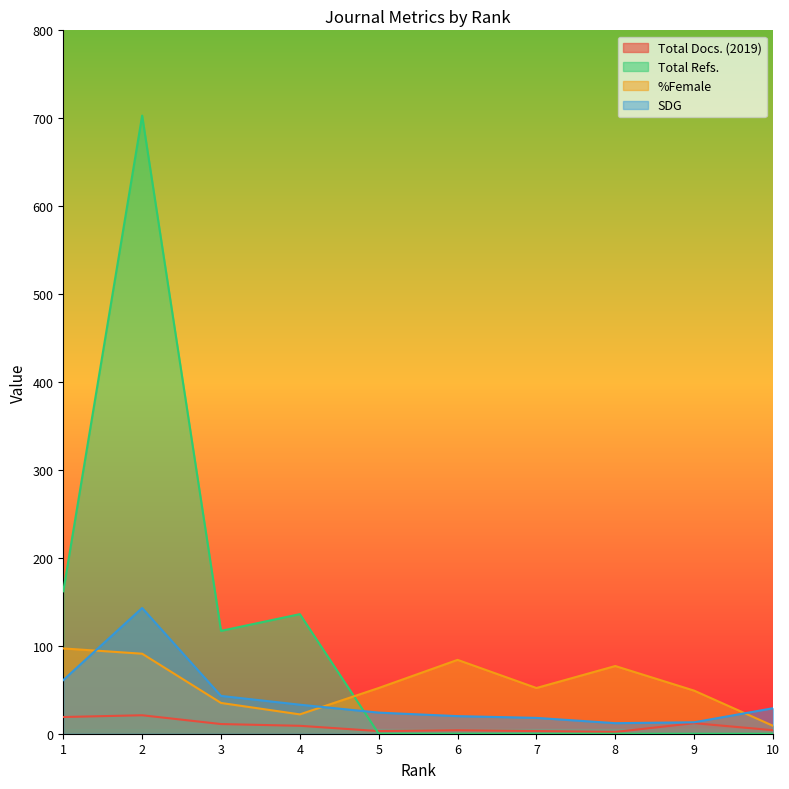

At which label is SDG closest to 77?

1